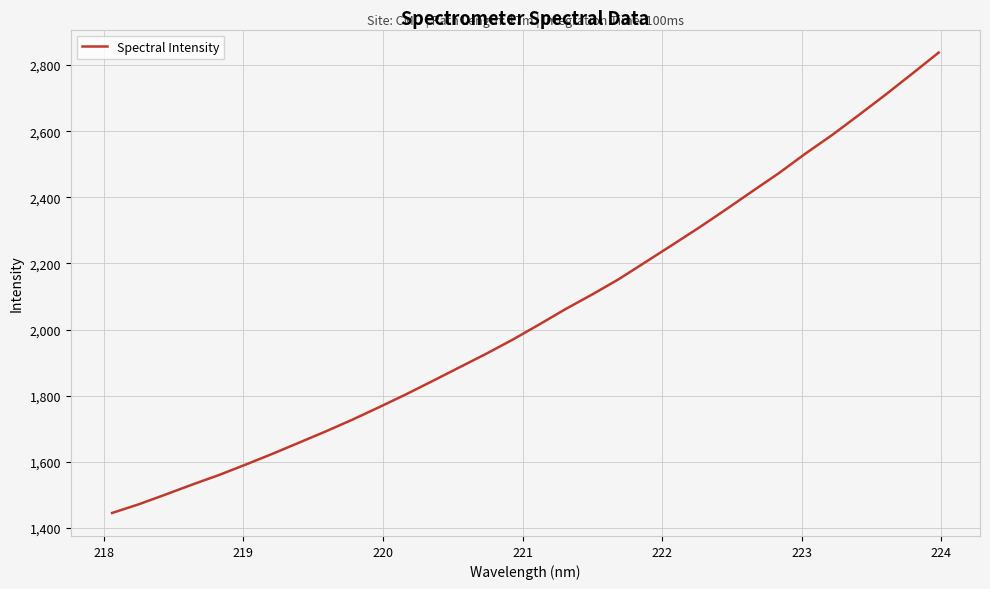

What is the greatest value displayed?

2837.9